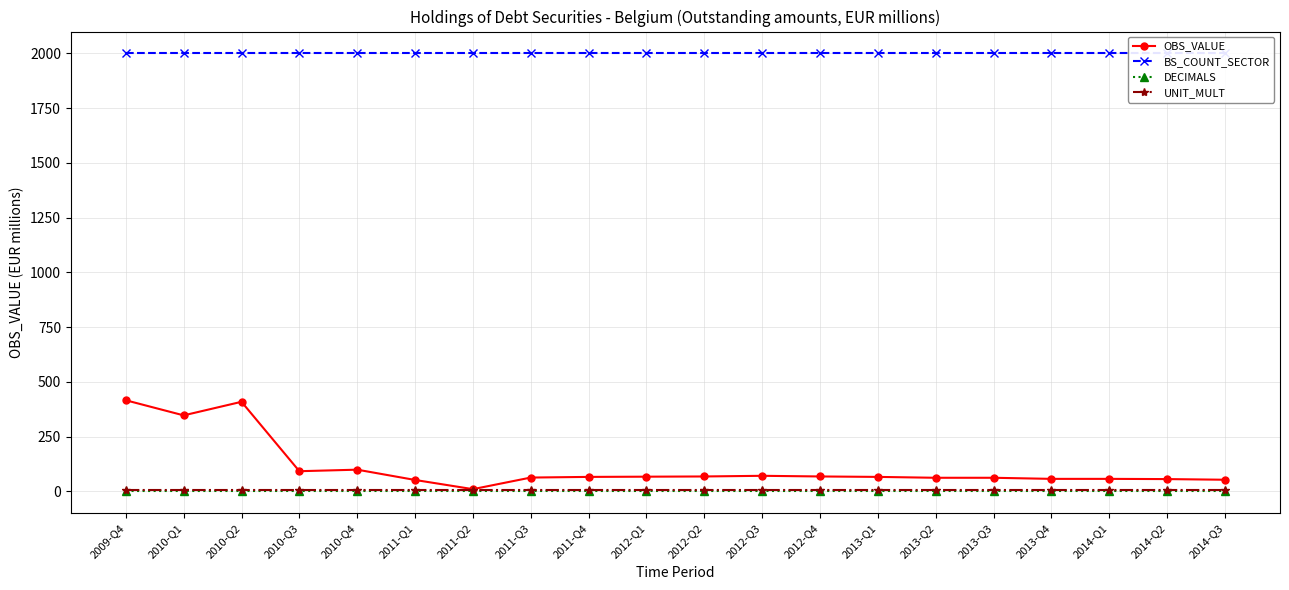

Reading left to right, what are all the values shown in this chart?

OBS_VALUE: 416	347	409	92	99	52	10	63	66	67	68	71	68	66	62	62	57	57	56	53
BS_COUNT_SECTOR: 2000	2000	2000	2000	2000	2000	2000	2000	2000	2000	2000	2000	2000	2000	2000	2000	2000	2000	2000	2000
DECIMALS: 0	0	0	0	0	0	0	0	0	0	0	0	0	0	0	0	0	0	0	0
UNIT_MULT: 6	6	6	6	6	6	6	6	6	6	6	6	6	6	6	6	6	6	6	6